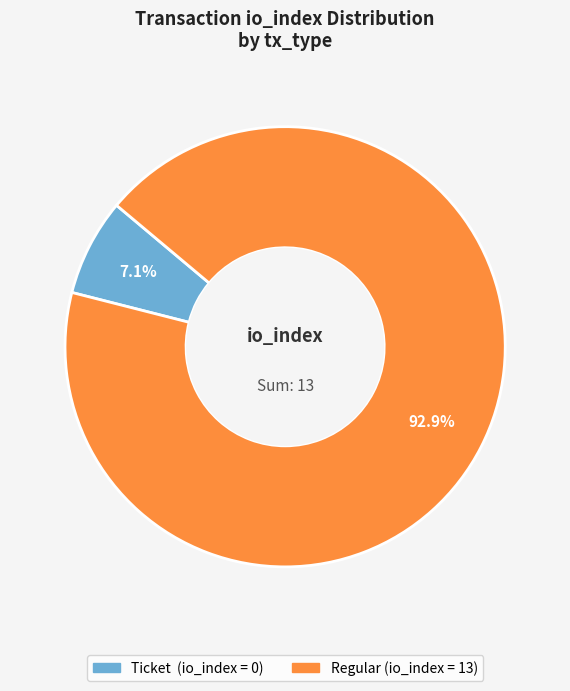

Does any single category account for the majority?

Yes